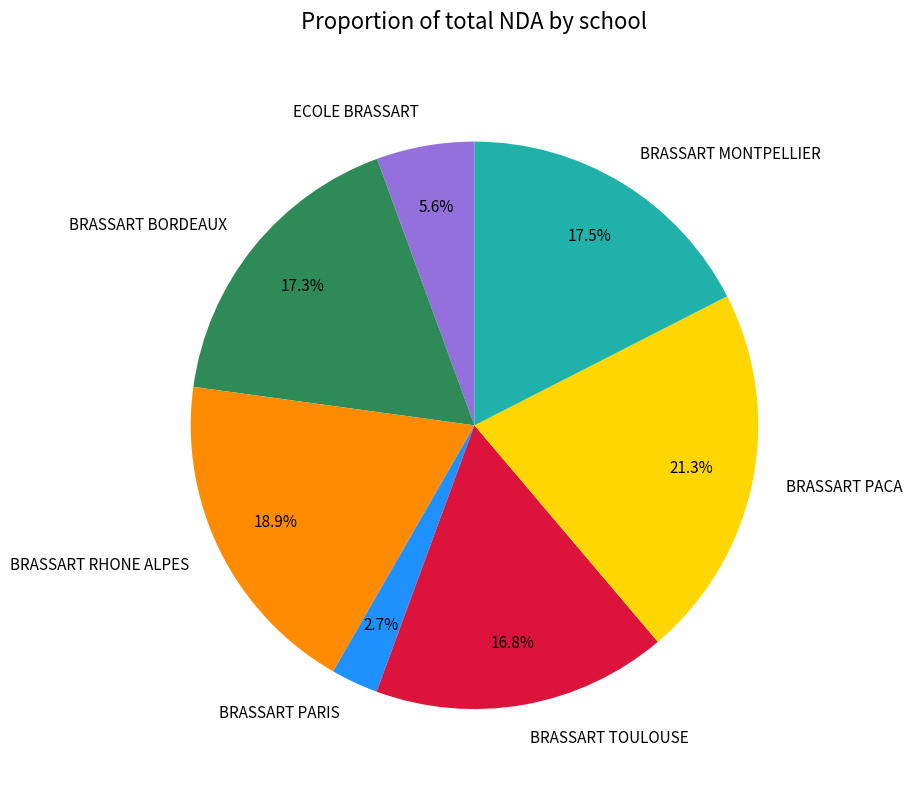

Which category has the smallest portion of the pie?

BRASSART PARIS